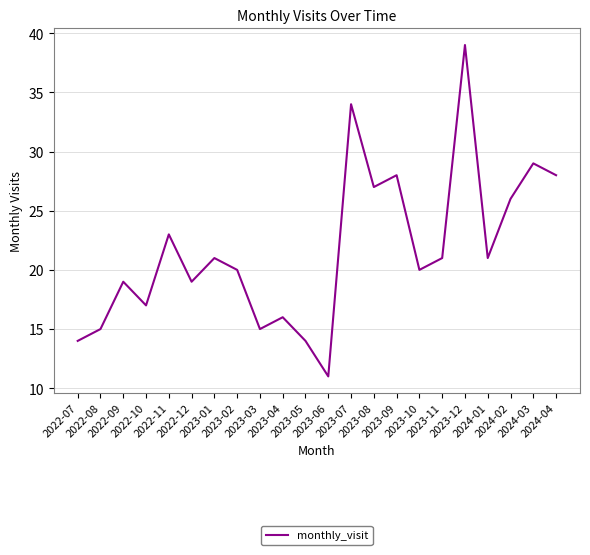

True or false: the data shows 21 at 2023-11.

True